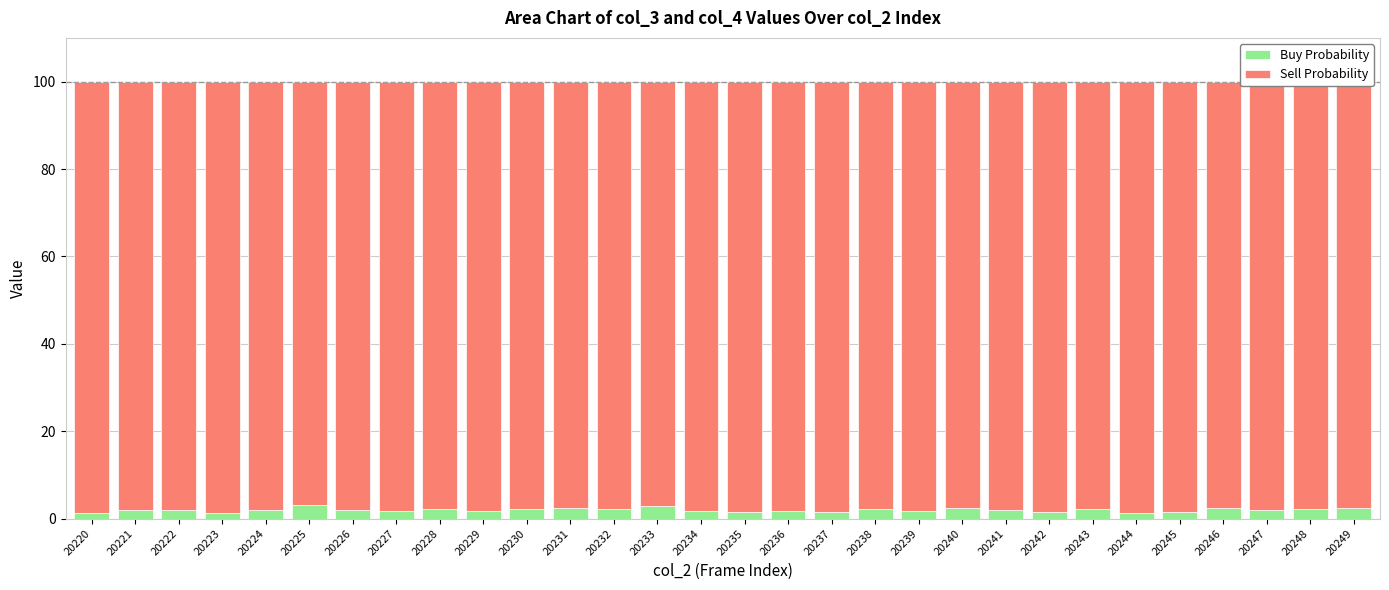

What is the average value of the Buy Probability series?

2.0